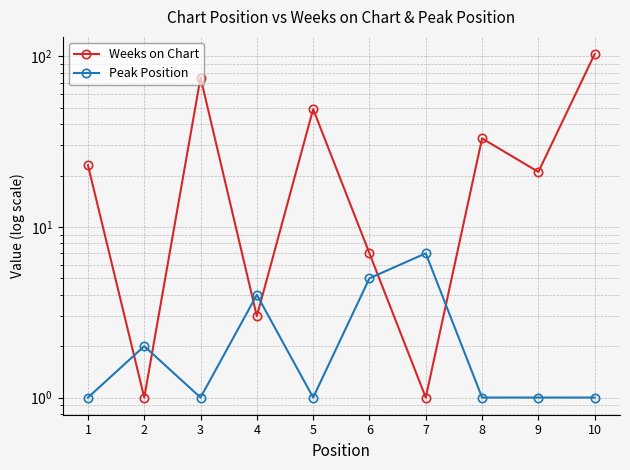

The value of Weeks on Chart at 6 is 11. True or false?

False